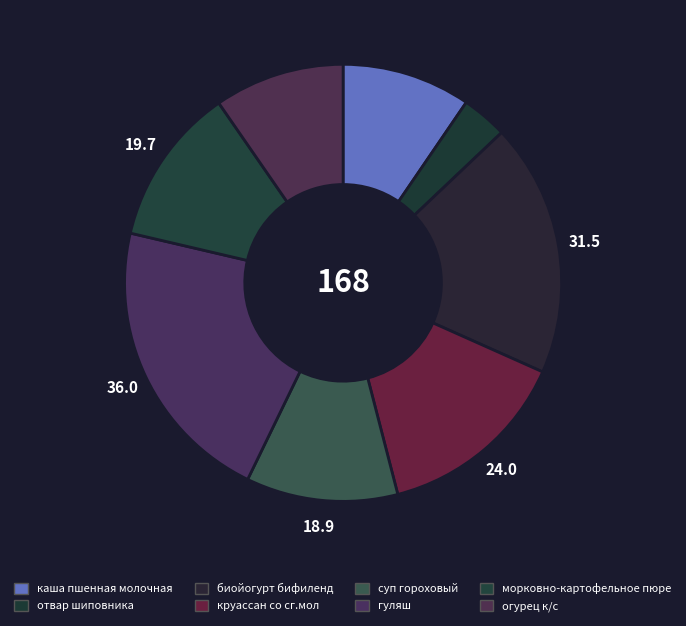

To the nearest percent, what is the difference between the морковно-картофельное пюре and круассан со сг.мол slice percentages?

3%